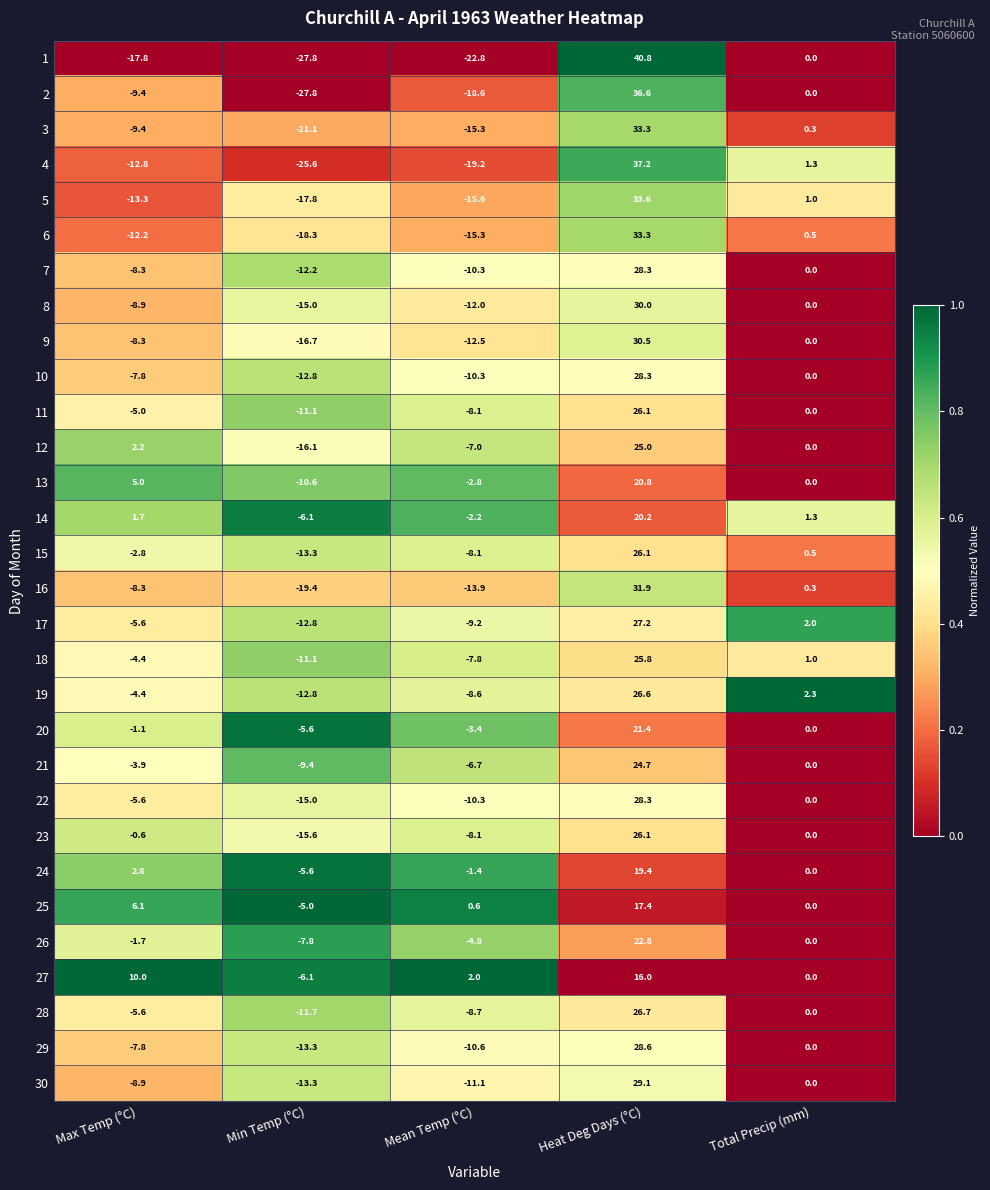

At which label does 18 reach its minimum?

Min Temp (°C)